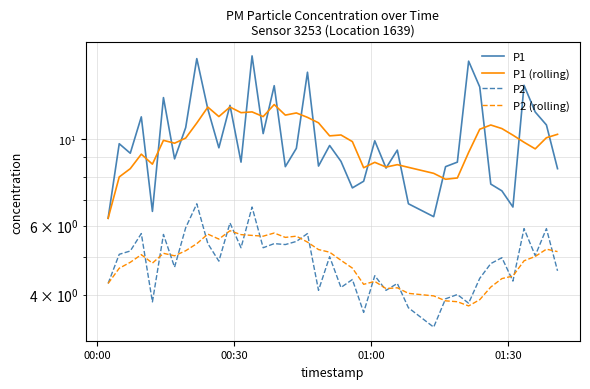

Does the chart display data point markers on the line(s)?

No